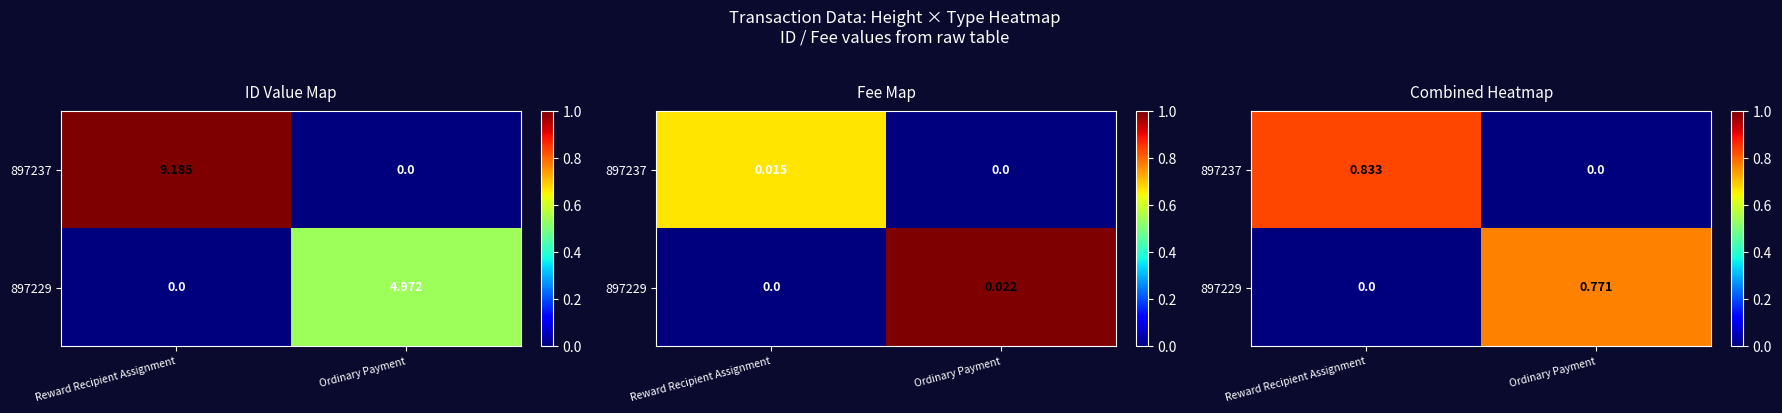

Is it true that 897229 equals 0.0 at Reward Recipient Assignment?

True